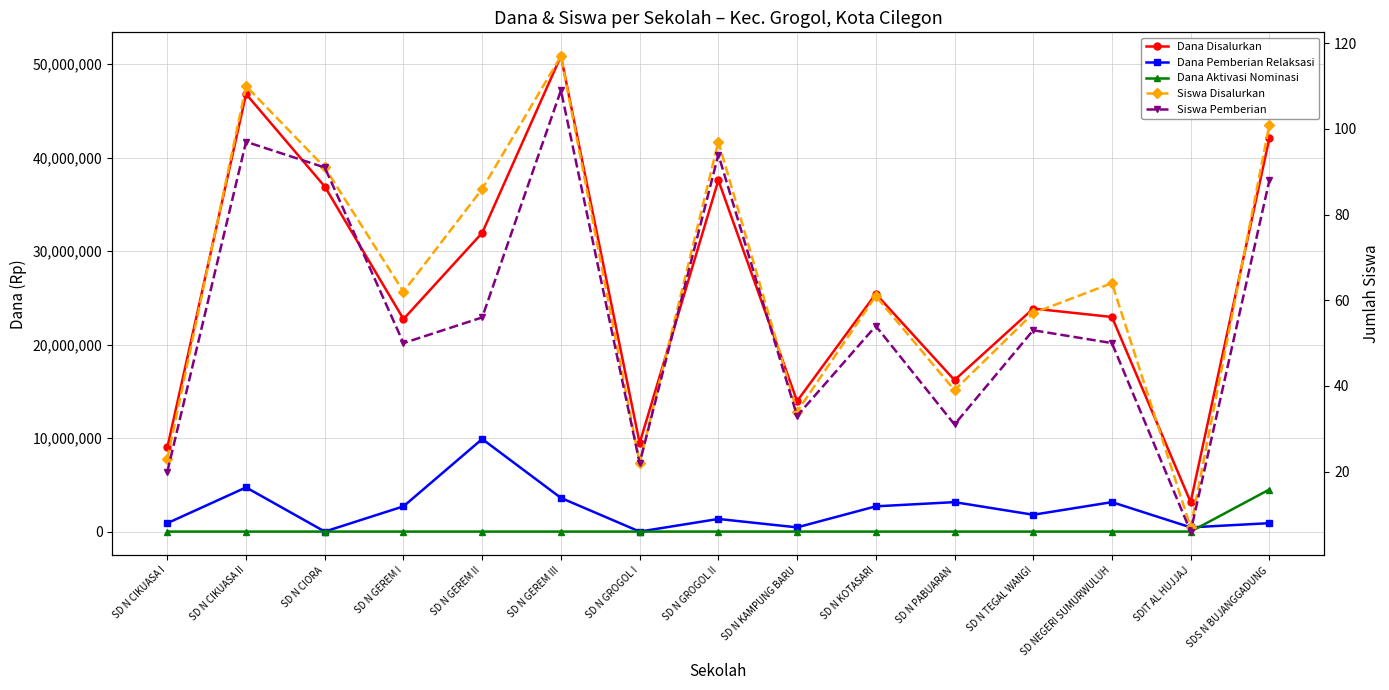

Reading left to right, extract all data points from this chart.

Dana Disalurkan: 9000000	46800000	36900000	22725000	31950000	50850000	9450000	37575000	13950000	25425000	16200000	23850000	22950000	3150000	42075000
Dana Pemberian Relaksasi: 900000	4725000	0	2700000	9900000	3600000	0	1350000	450000	2700000	3150000	1800000	3150000	450000	900000
Dana Aktivasi Nominasi: 0	0	0	0	0	0	0	0	0	0	0	0	0	0	4500000
Siswa Disalurkan: 23	110	91	62	86	117	22	97	34	61	39	57	64	7	101
Siswa Pemberian: 20	97	91	50	56	109	22	94	33	54	31	53	50	6	88